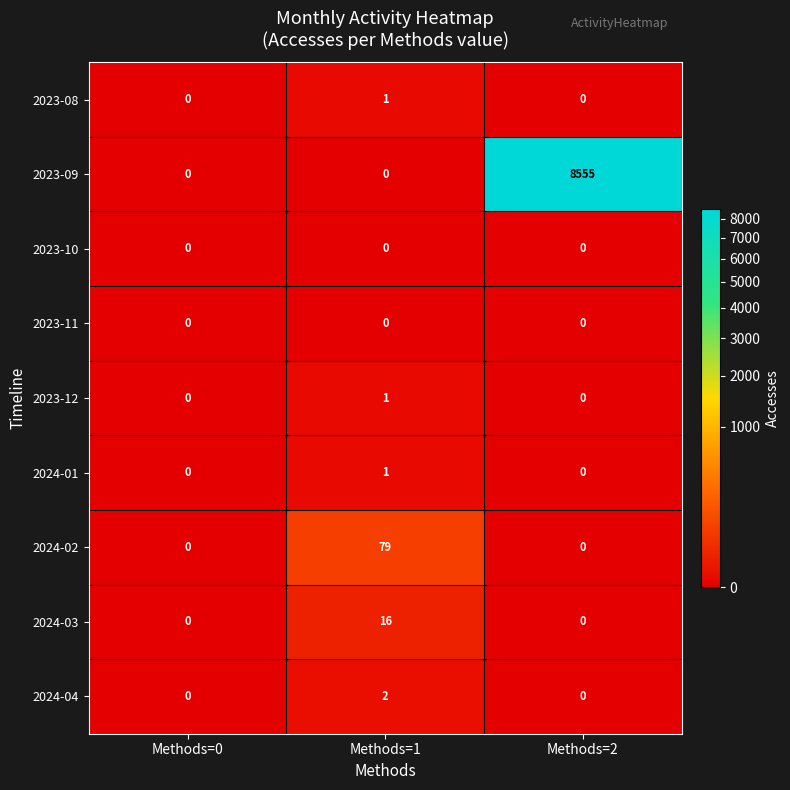

Which series changed the most between Methods=0 and Methods=1?

2024-02